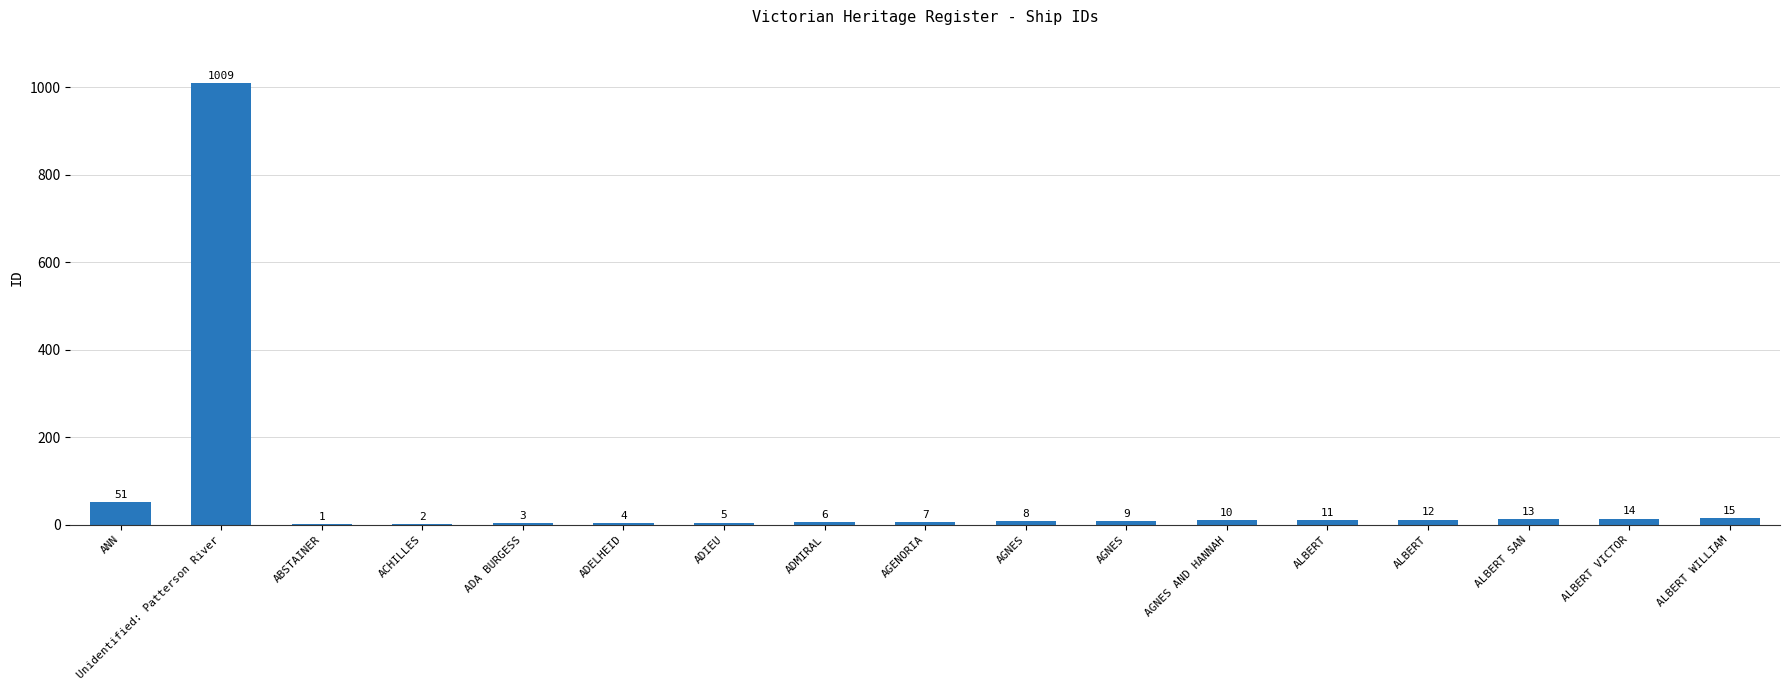

How many series are shown in this chart?

1